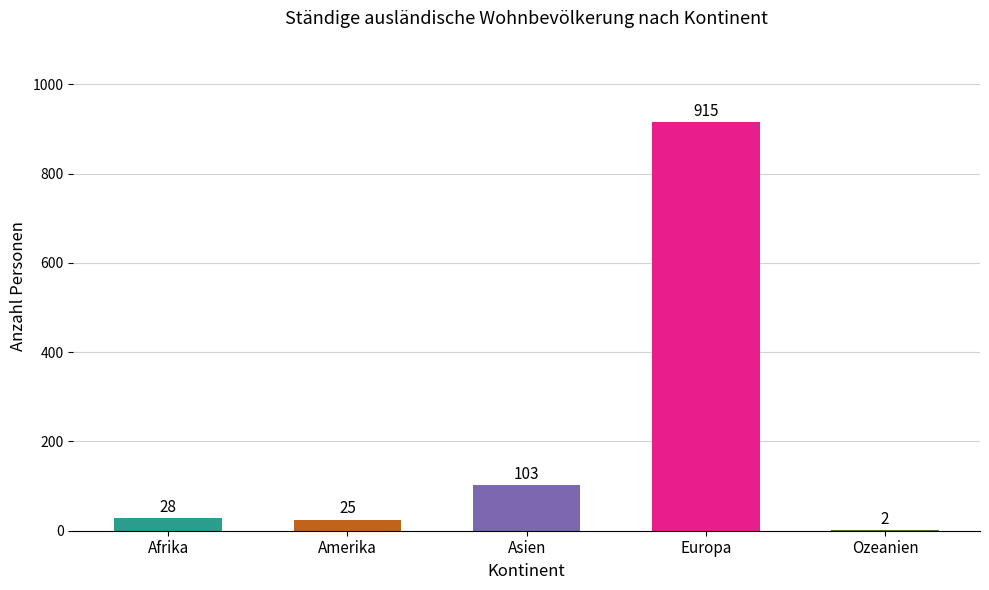

Reading left to right, list all the values displayed in this chart.

28	25	103	915	2